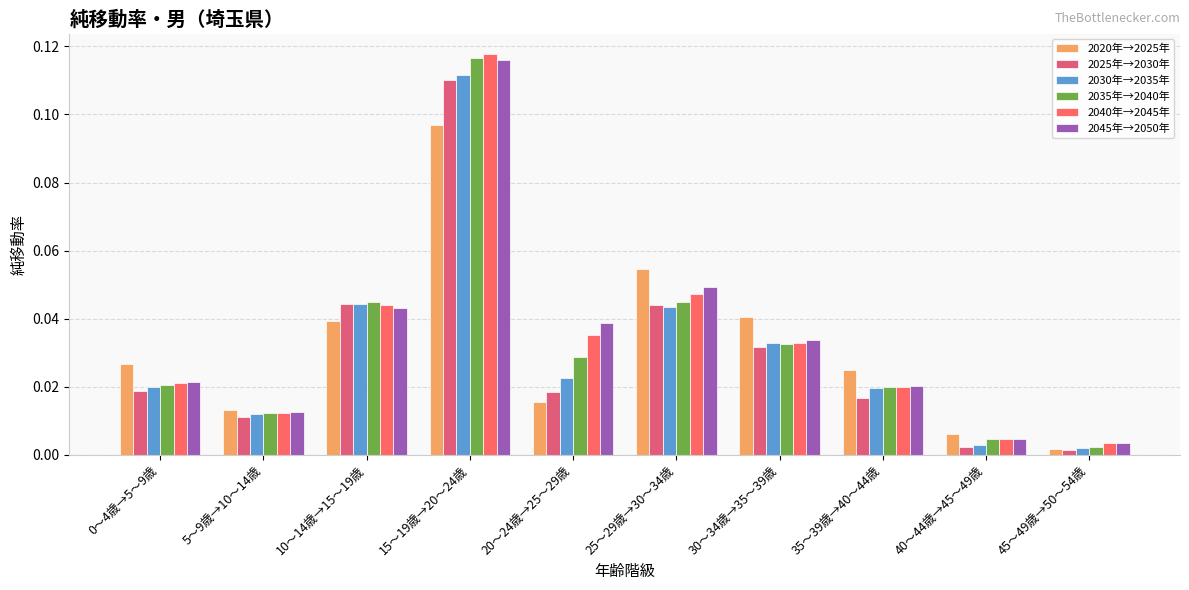

Are the bars grouped side by side (vs. stacked)?

Yes